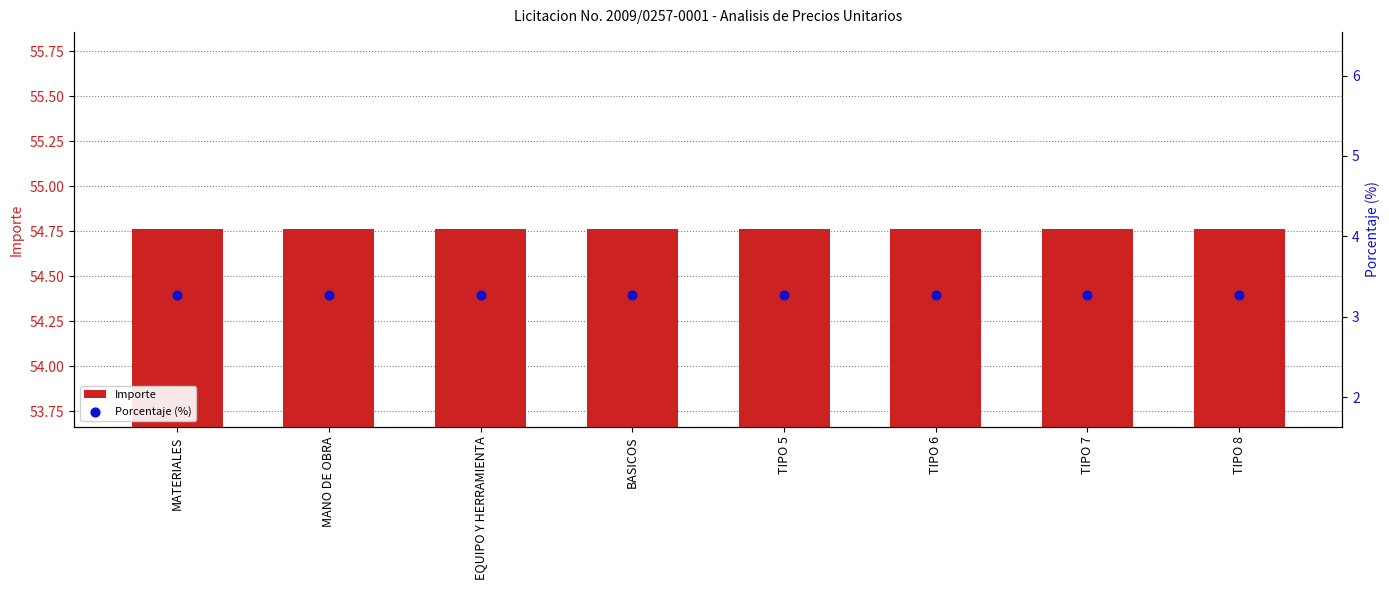

Which series contains the highest Y value?

Importe